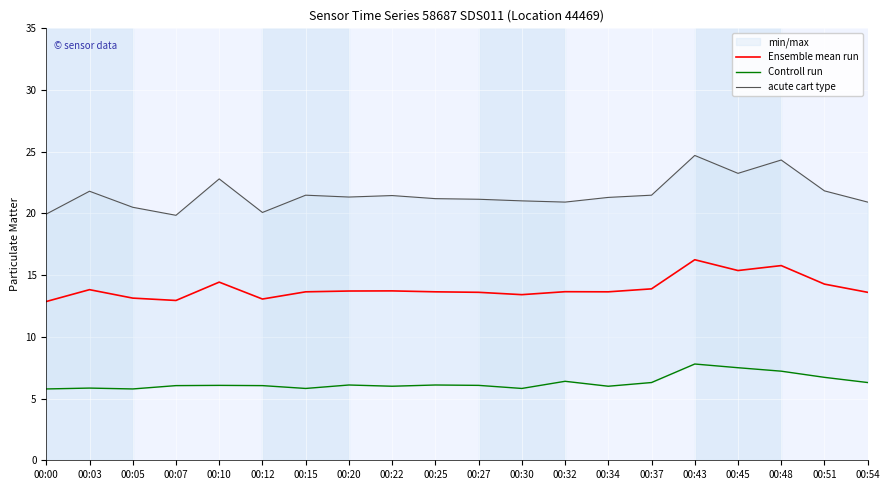

Where is acute cart type nearest to the value 22?

00:51